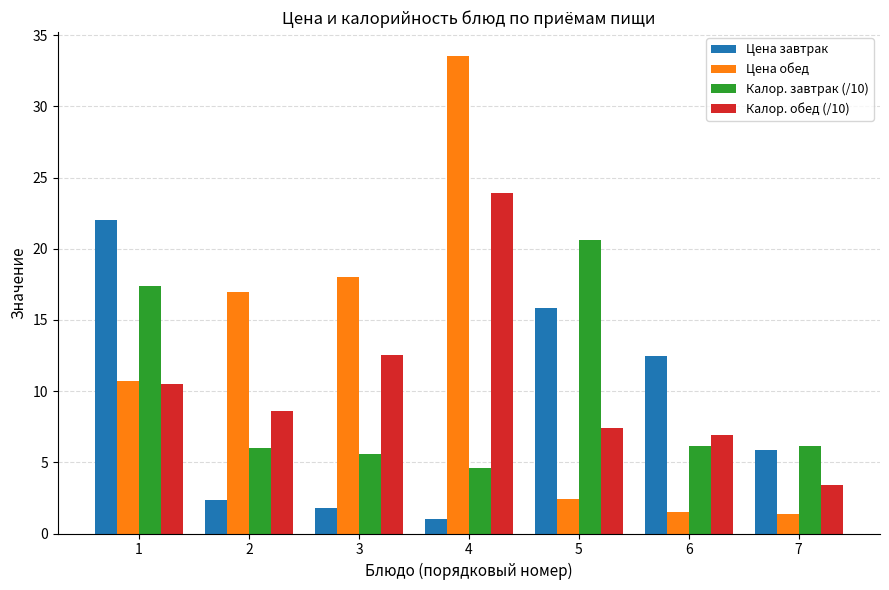

Which series has the widest spread of values?

Цена обед